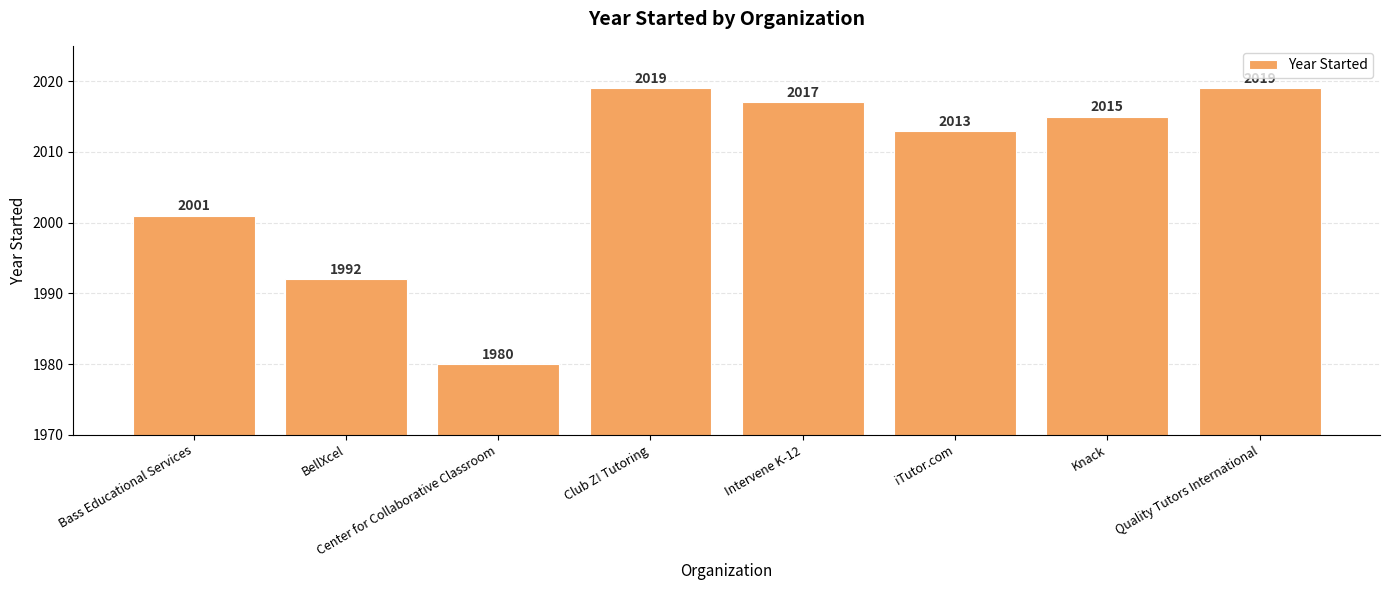

What is the value of the 7th bar from the left?

2015